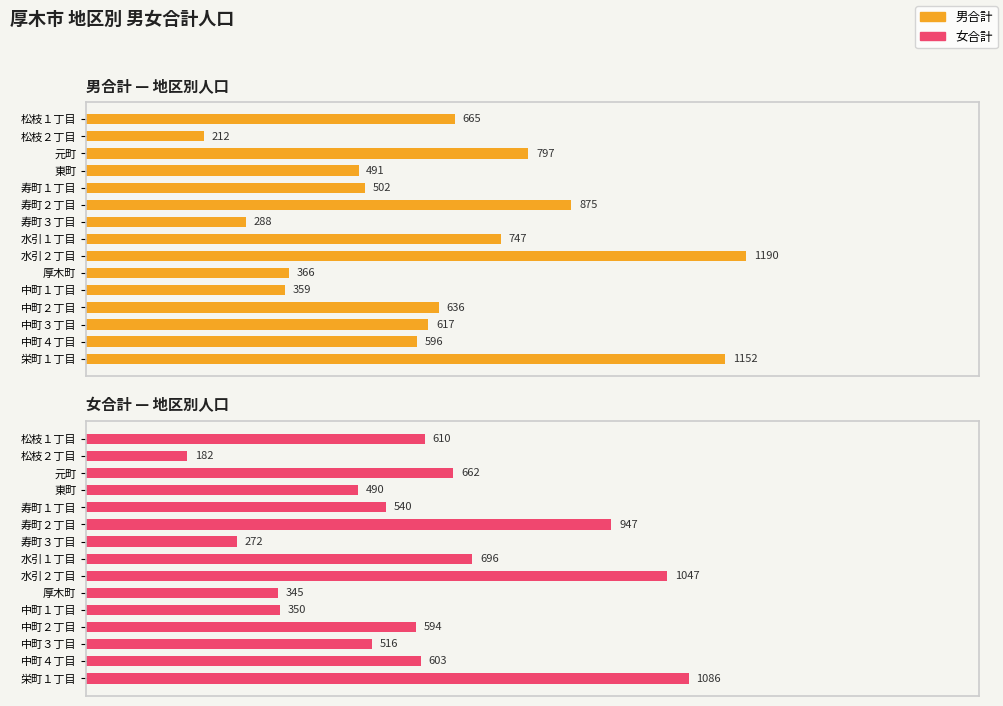

Reading left to right, list all the values displayed in this chart.

男合計: 665	212	797	491	502	875	288	747	1190	366	359	636	617	596	1152
女合計: 610	182	662	490	540	947	272	696	1047	345	350	594	516	603	1086